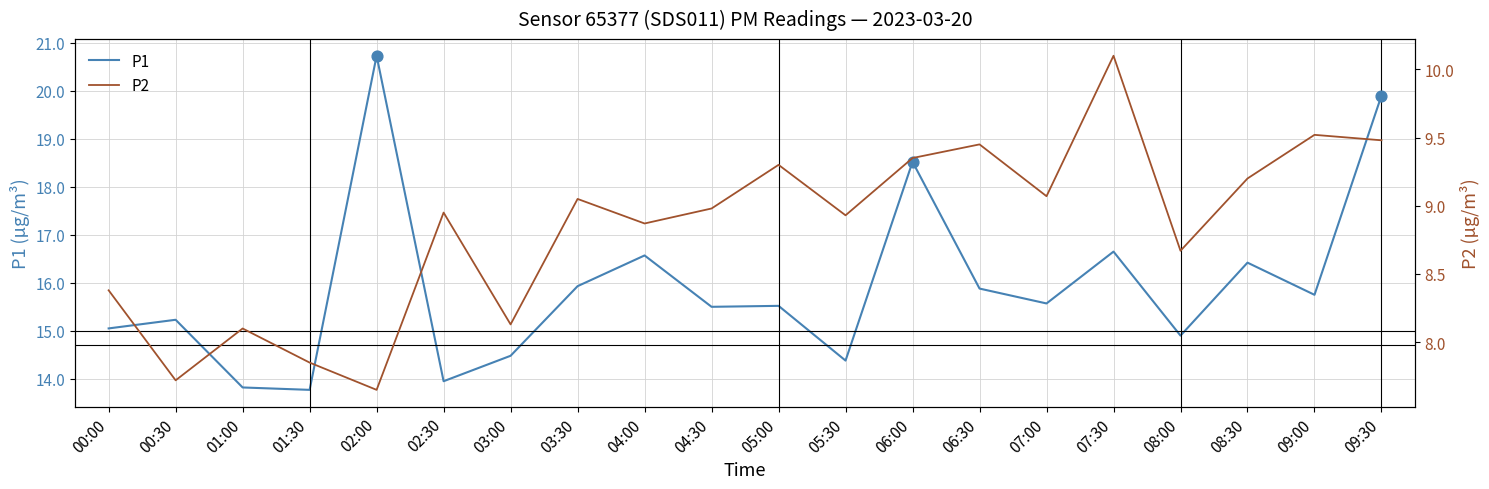

Which series contains the highest Y value?

P1